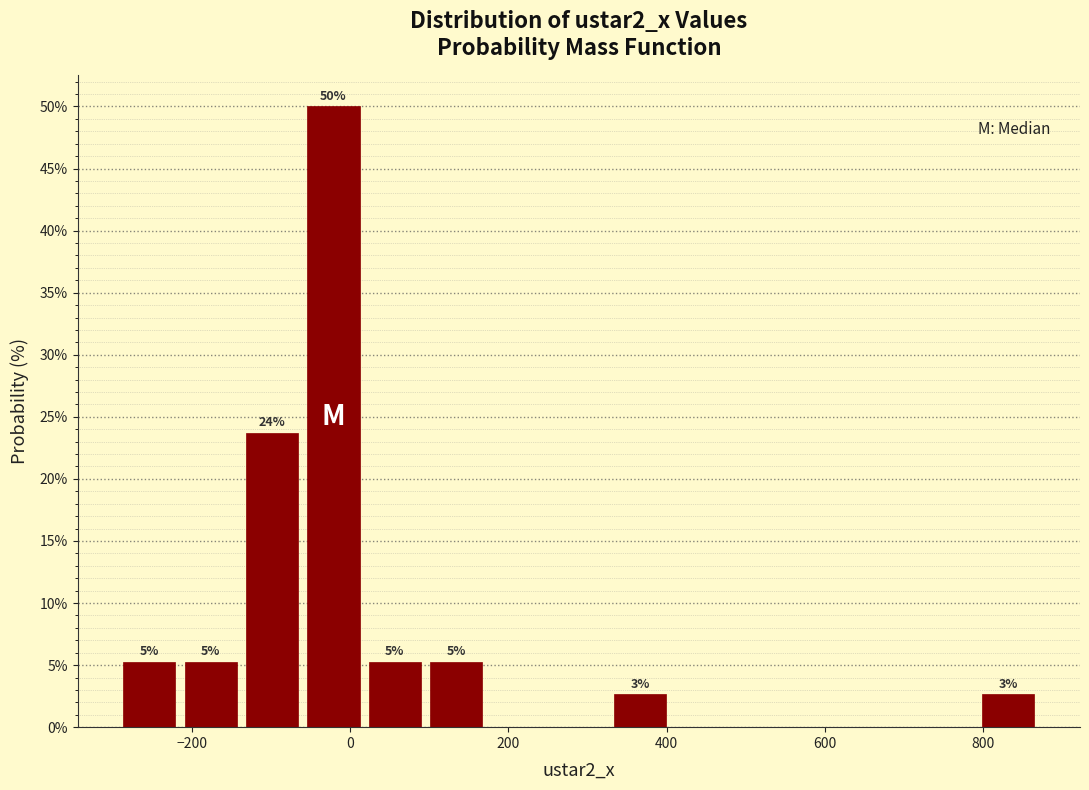

Around what value on the x-axis is the tallest bar? Give the approximate position of its centre, as read against the axis.

-20